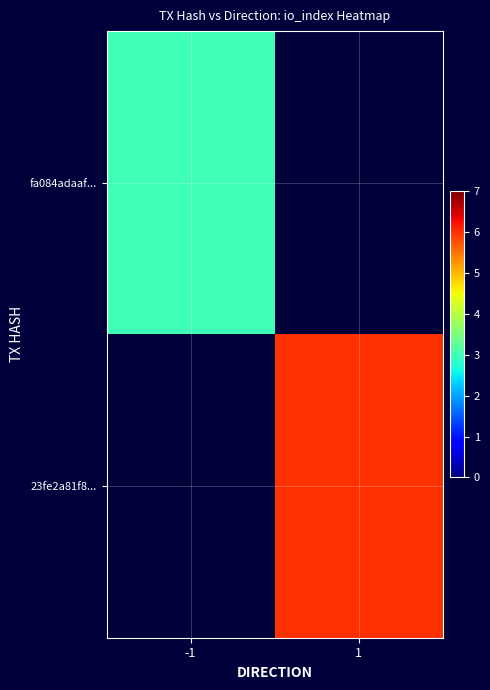

List the series in order of their peak value, lowest first.

fa084adaaf..., 23fe2a81f8...